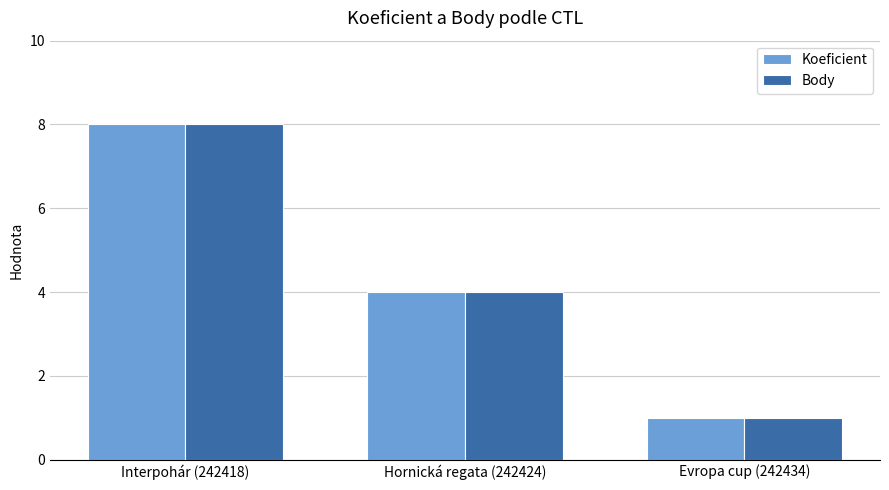

How many groups of bars are there?

3